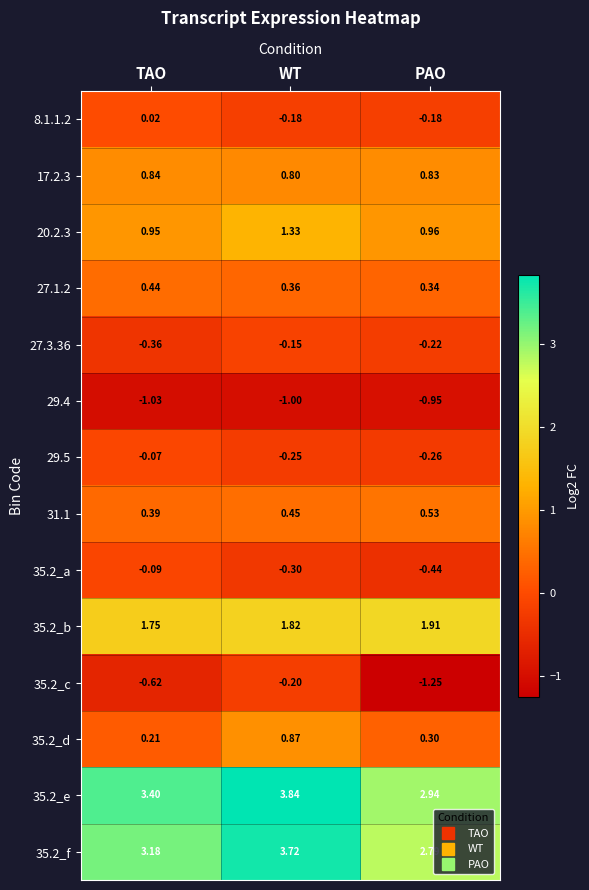

Where is 20.2.3 nearest to the value 1?

PAO